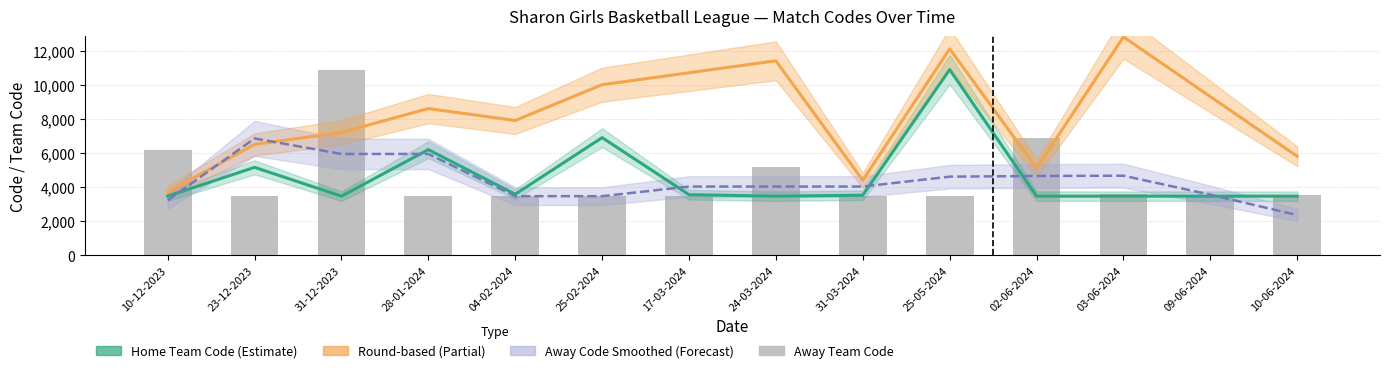

Which series has the largest total across all categories?

Round × 700 + 3000 (Partial)